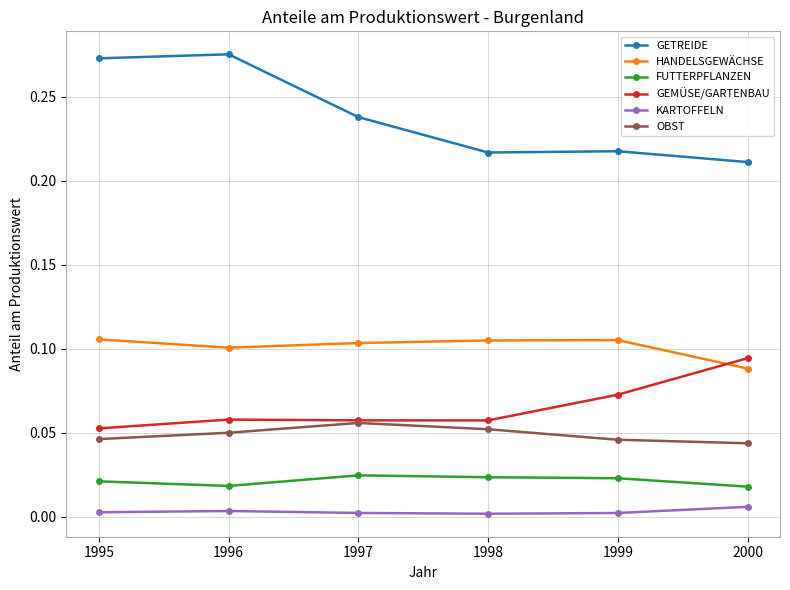

Which series changed the most between 1995 and 1999?

GETREIDE